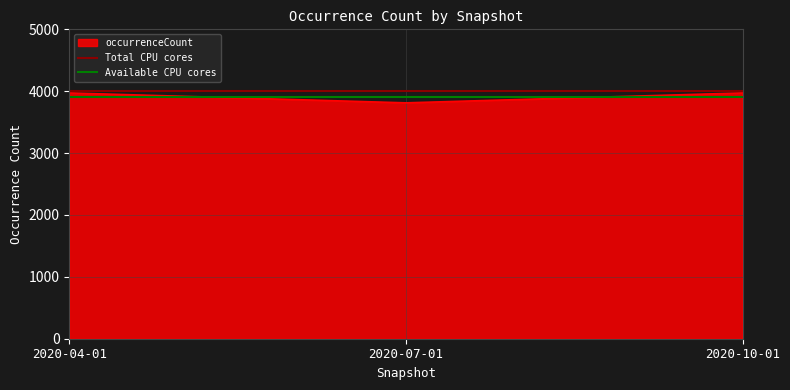

Which series changed the most between 2020-04-01 and 2020-07-01?

Total CPU cores